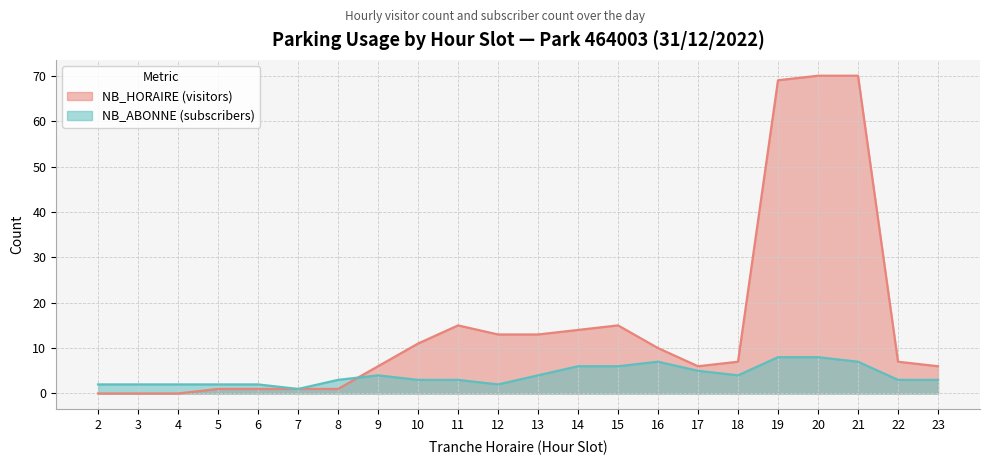

Where is the first local minimum for NB_ABONNE?

7